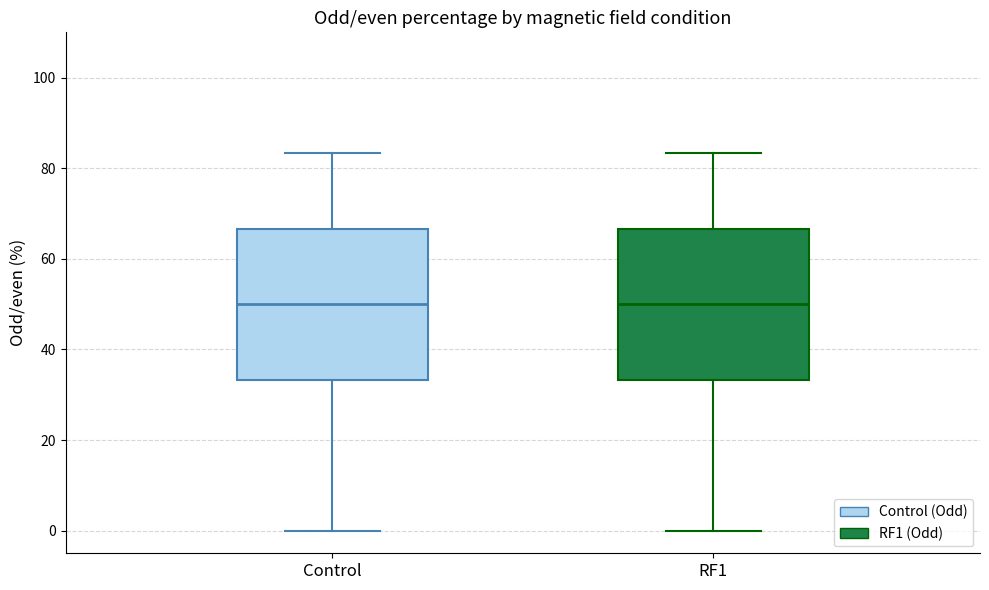

Reading left to right, read every box against the y-axis: the position of its median line, the range the box covers, and the ends of its whiskers. The values are not printed on the chart, so give them approximately, as read against the axis.

Control: median 50, box 34 to 66, whiskers 0 to 84
RF1: median 50, box 34 to 66, whiskers 0 to 84